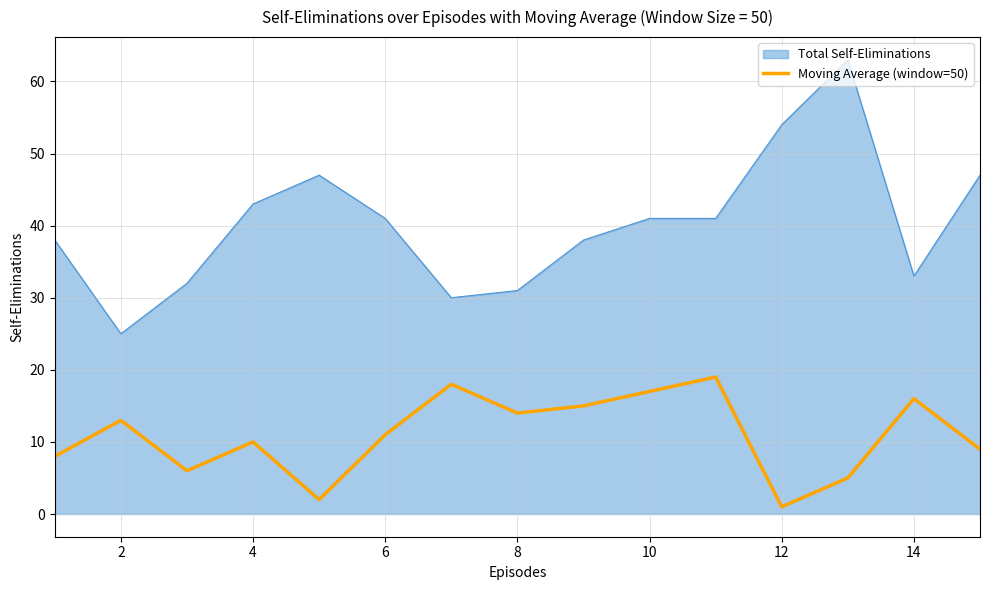

True or false: Total Self-Eliminations and Moving Average (window=50) intersect in this chart.

False